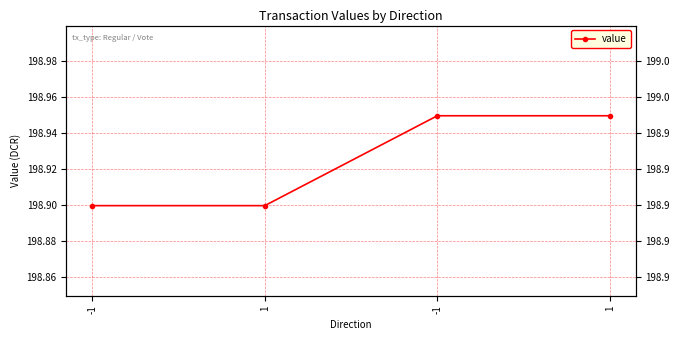

Reading left to right, extract all data points from this chart.

-1=198.9	1=198.9	-1=198.9	1=198.9